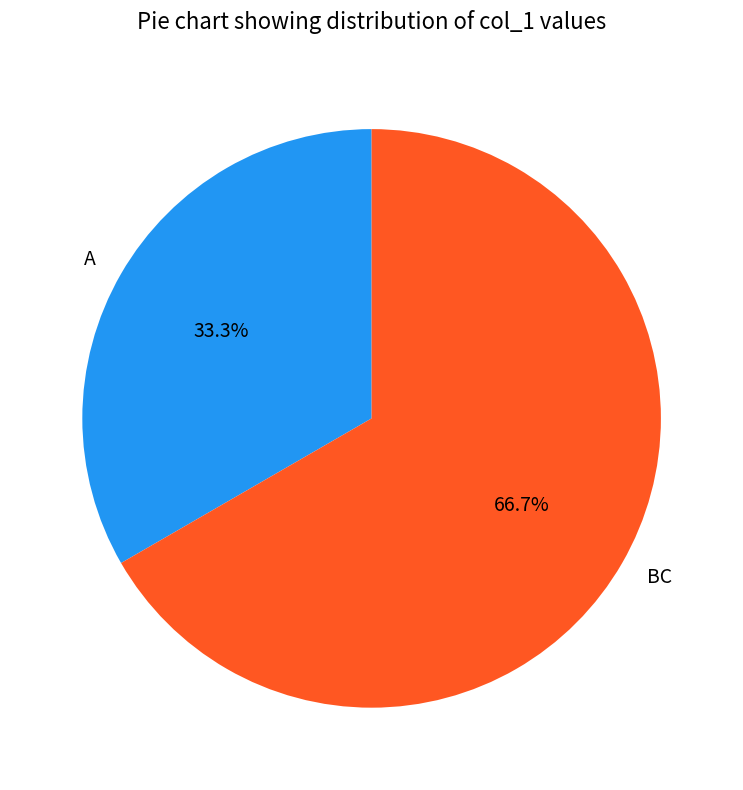

True or false: BC accounts for 67% of the total.

True